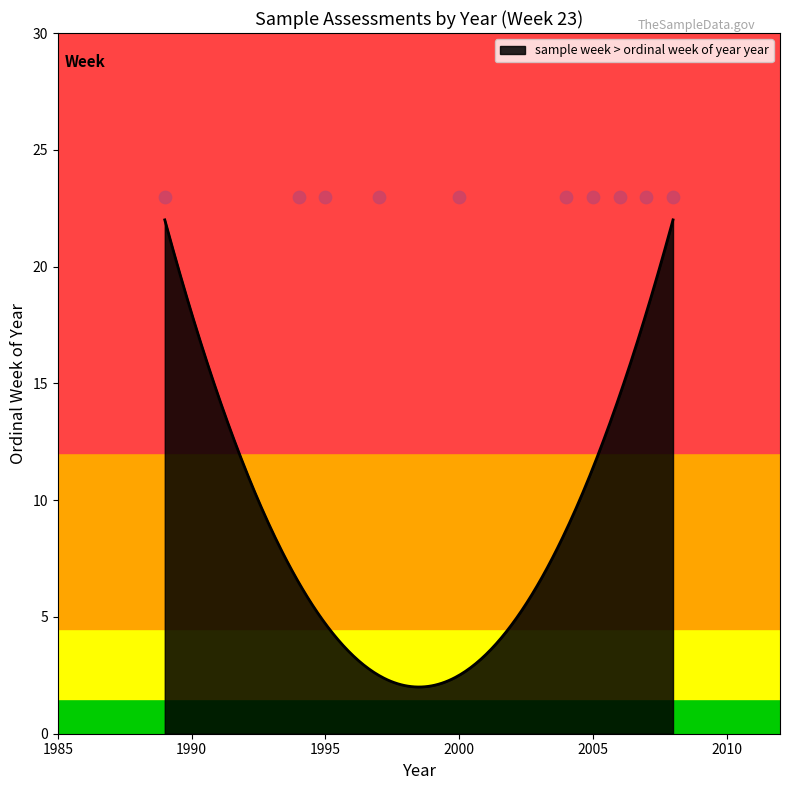

What is the ratio of the value at 23 to the value at 23?

1.0